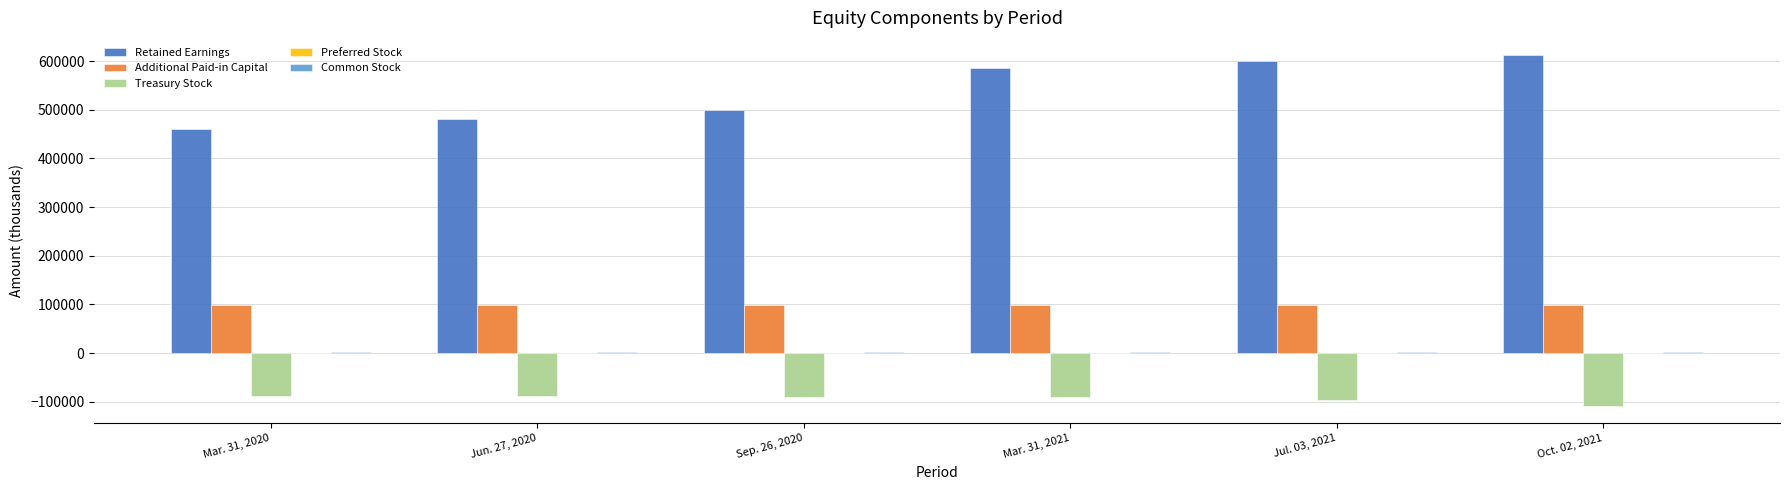

The value of Additional Paid-in Capital at Sep. 26, 2020 is 98436. True or false?

True